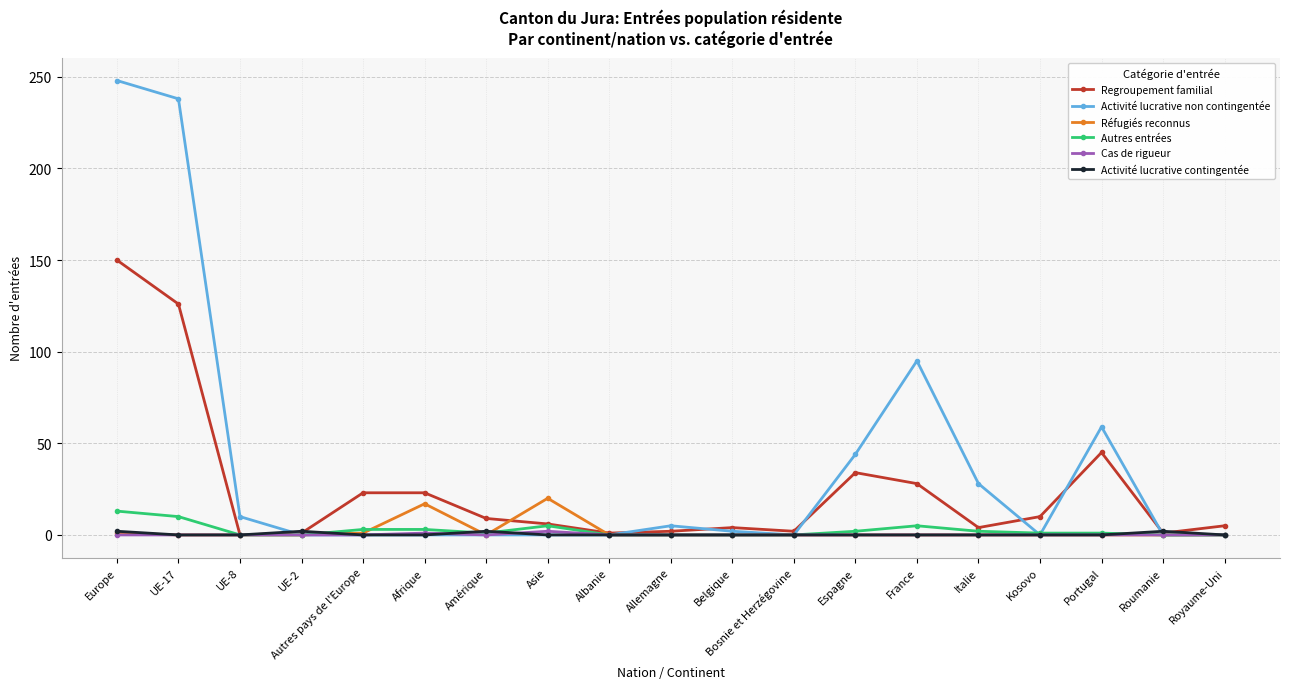

Which series has the widest spread of values?

Activité lucrative non contingentée